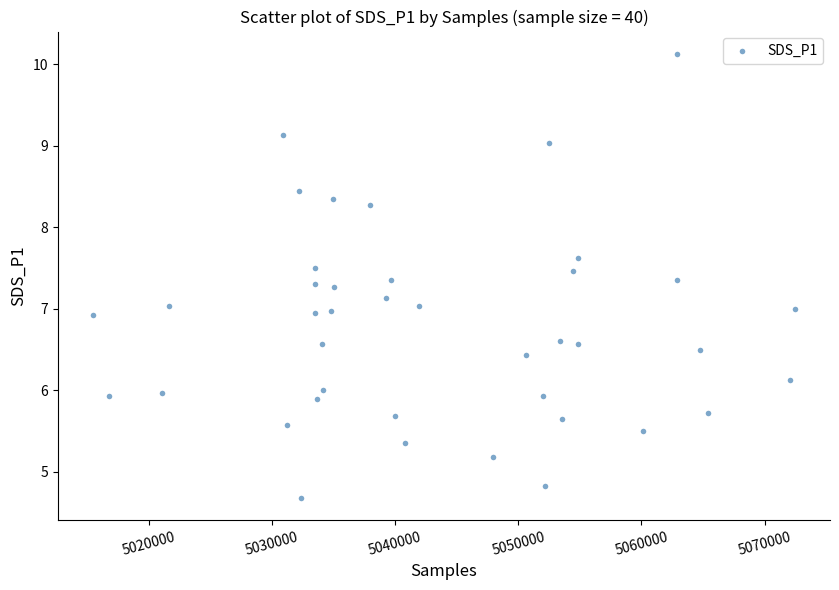

What is the range of X values (max minus min)?

57023.0